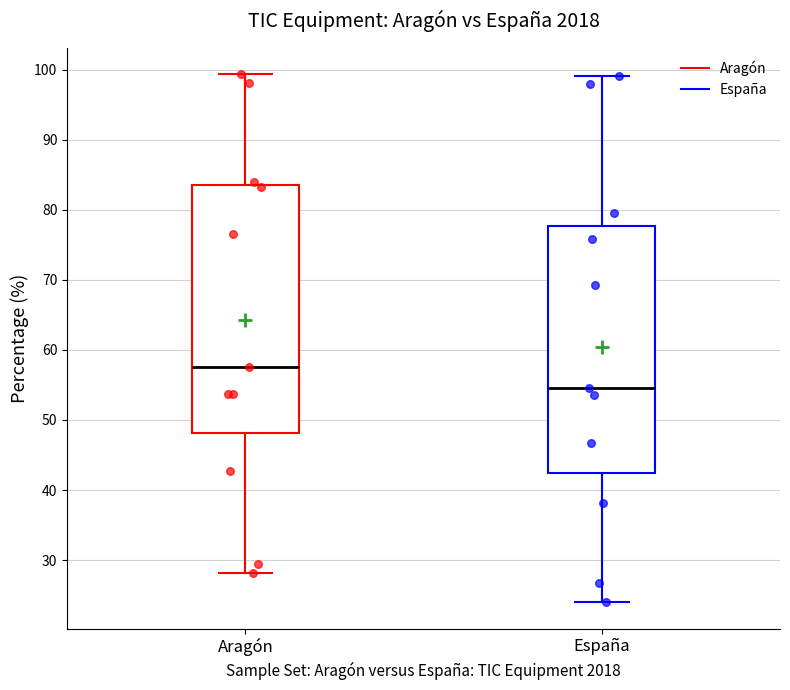

Where is the lower edge of the box for España on the y-axis? The values are not printed on the chart, so give them approximately, as read against the axis.

42